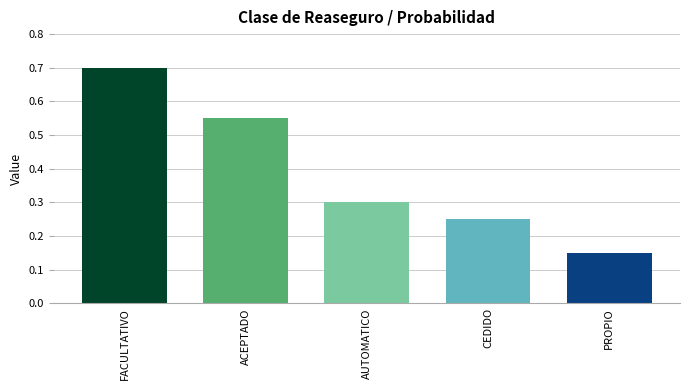

What is the value of the 3rd bar from the left?

0.3